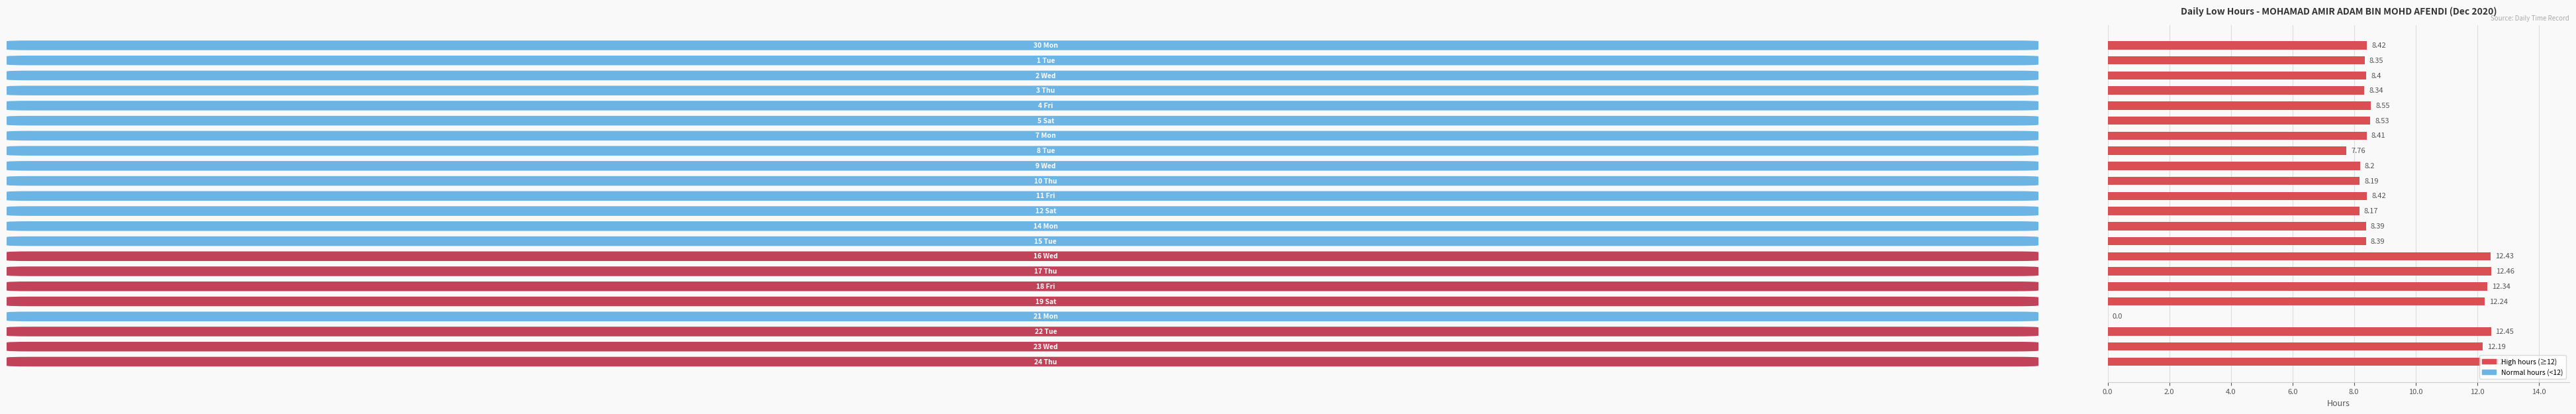

What is the sum of all values?

202.8